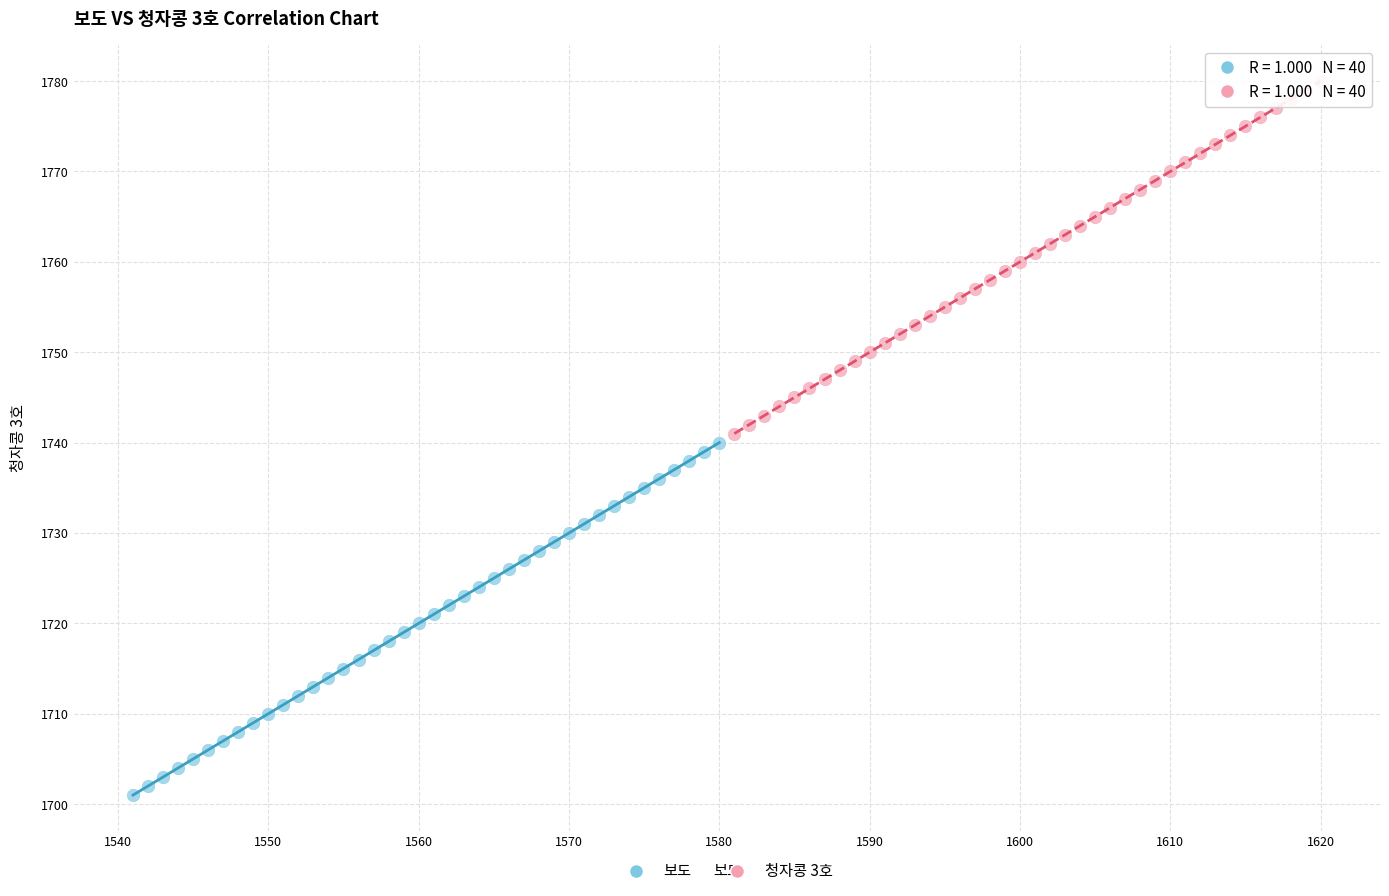

Which series contains the highest Y value?

청자콩 3호